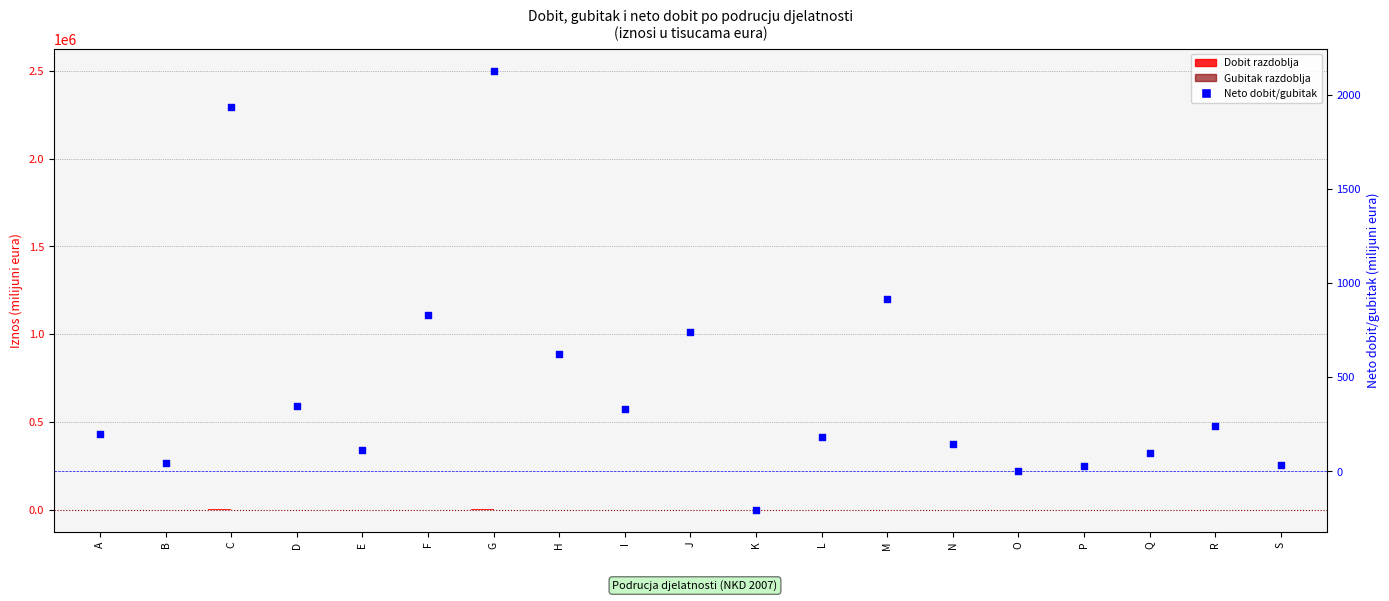

At which category is the sum across all series the highest?

G